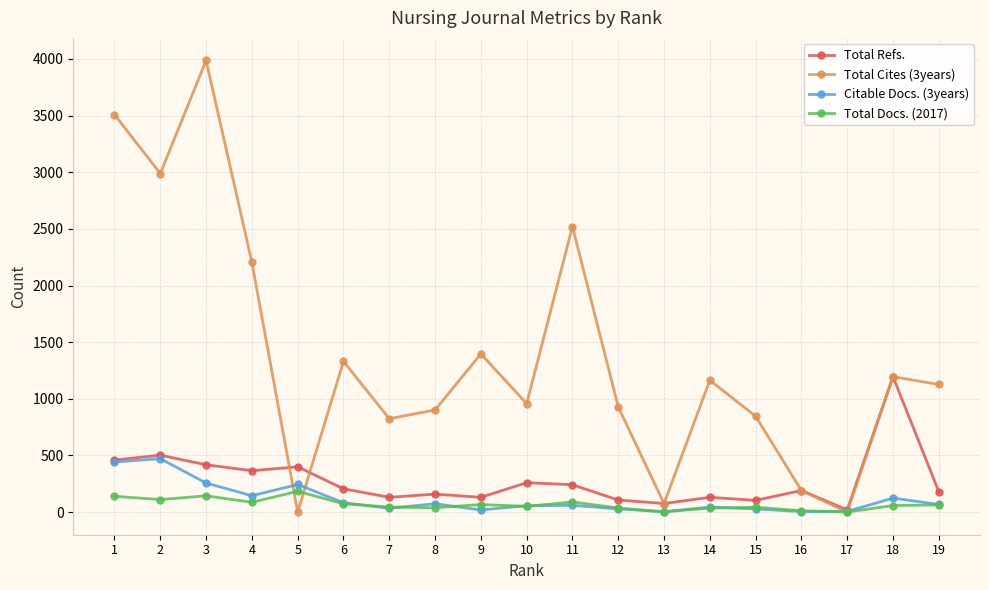

What is the total value across all series at 17?

27